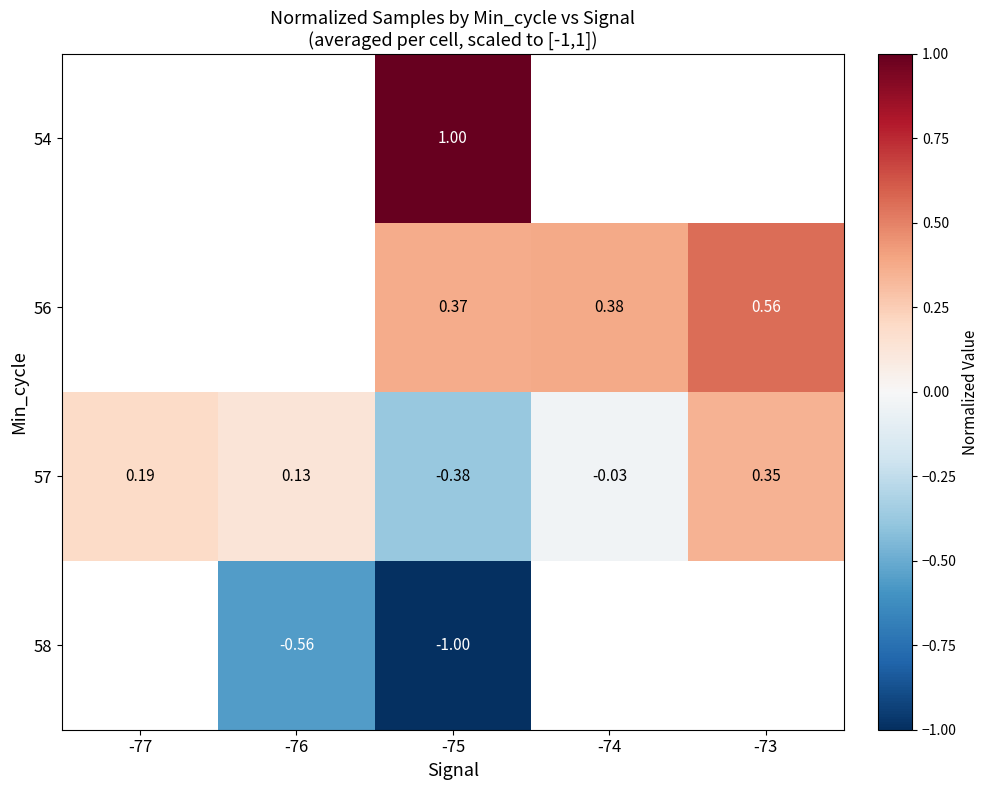

Which series has the largest range (max minus min)?

57